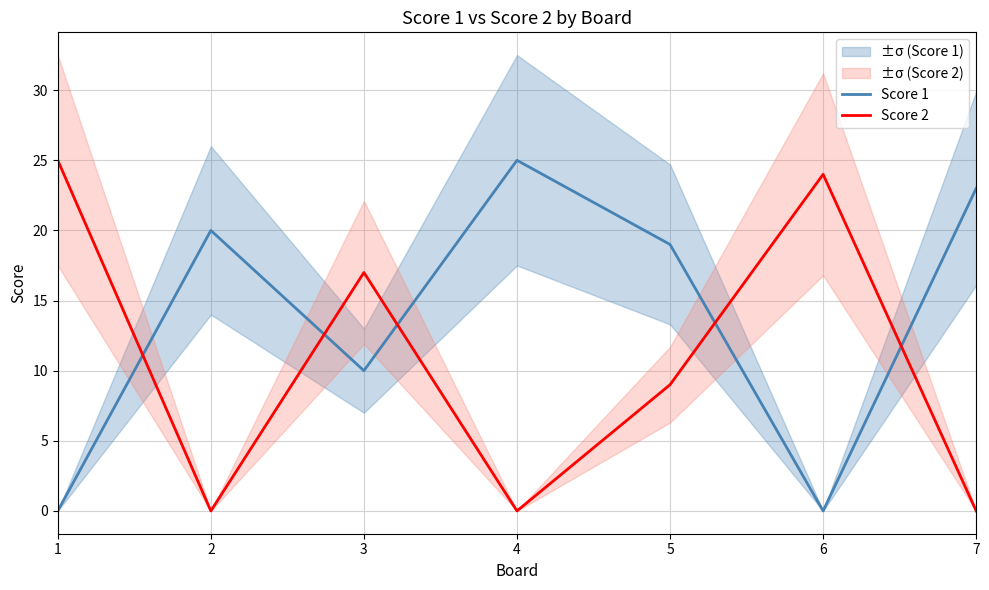

What is the value of the Score 1 point at the 5th from the left?

19